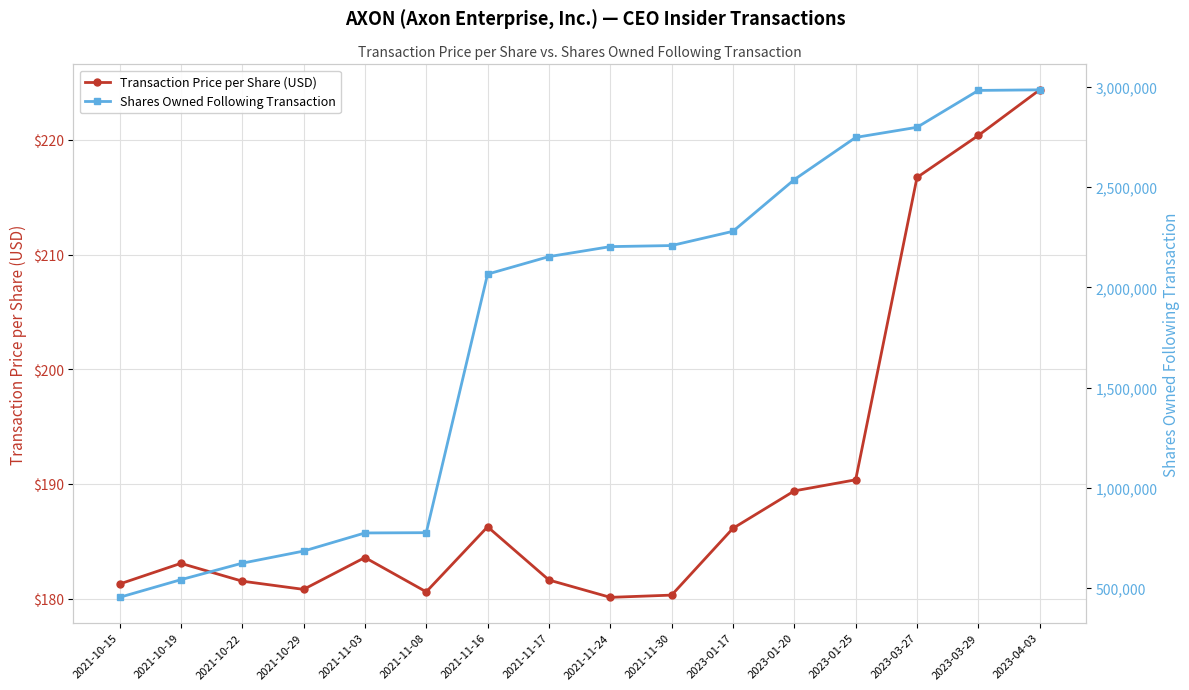

What is the spread (max minus min) of values at 2021-10-15?

452484.7